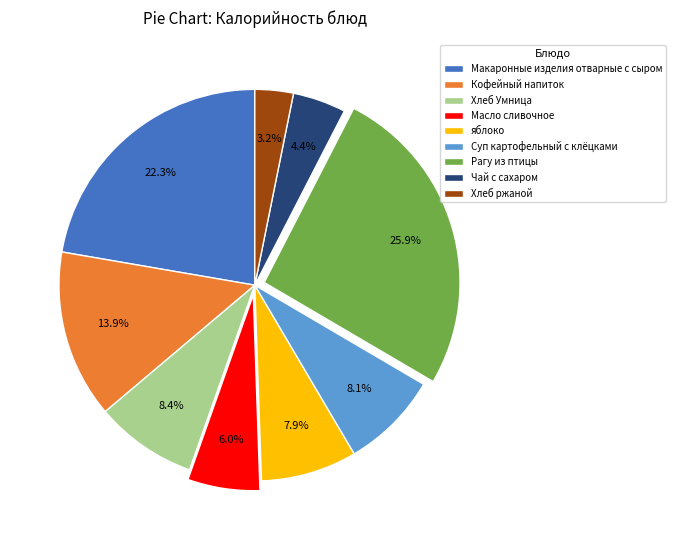

What portion of the pie excludes Чай с сахаром?

95.6%